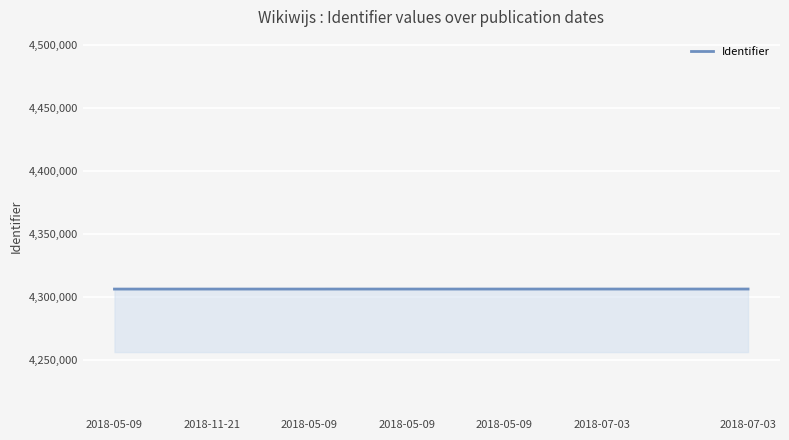

What is the smallest value displayed?

4306144.0